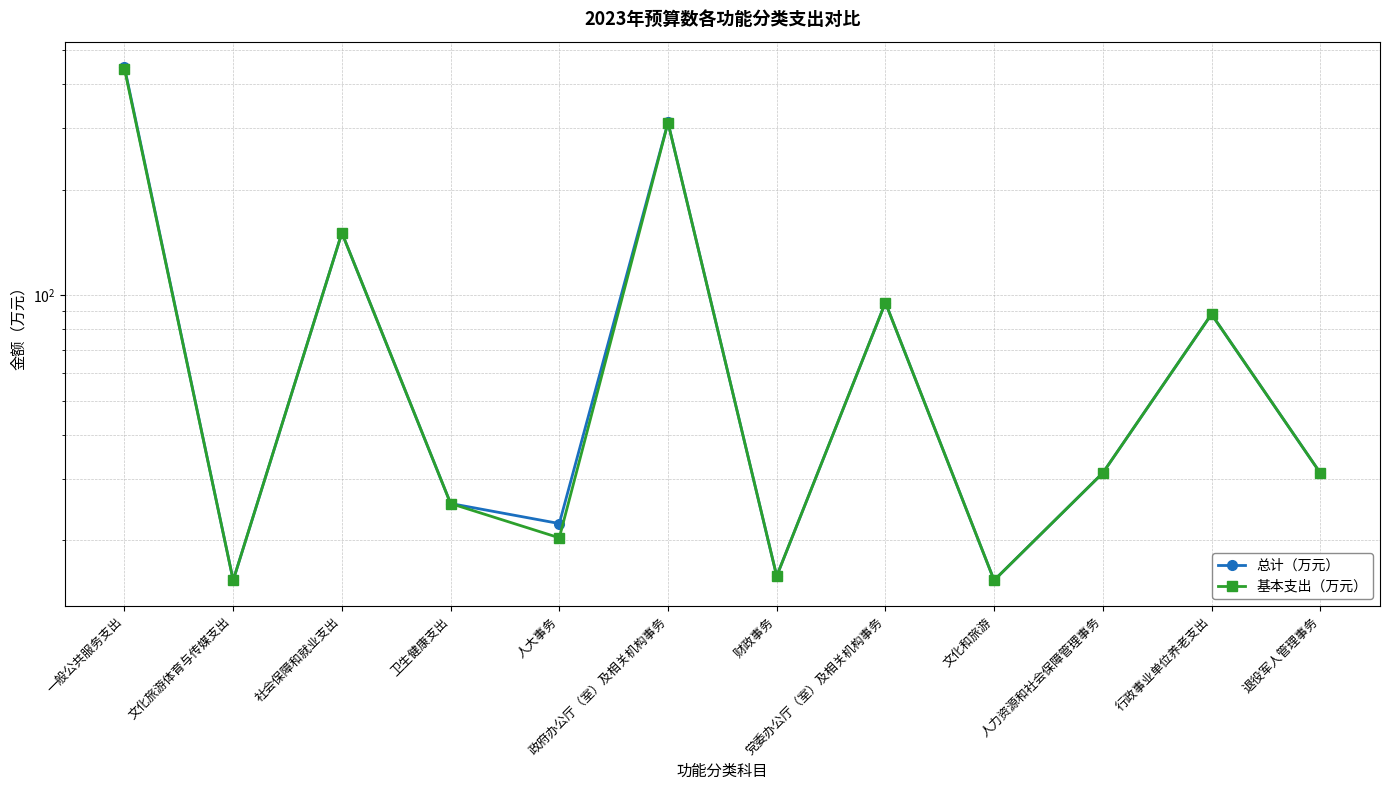

List the series in order of their overall mean, lowest first.

基本支出（万元）, 总计（万元）